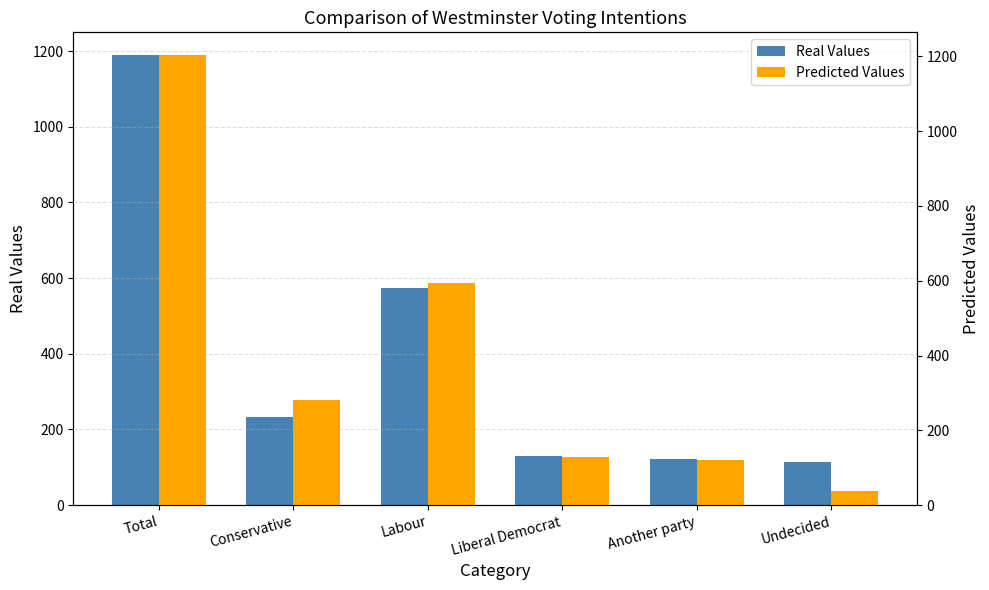

At which label does Predicted Values reach its minimum?

Undecided